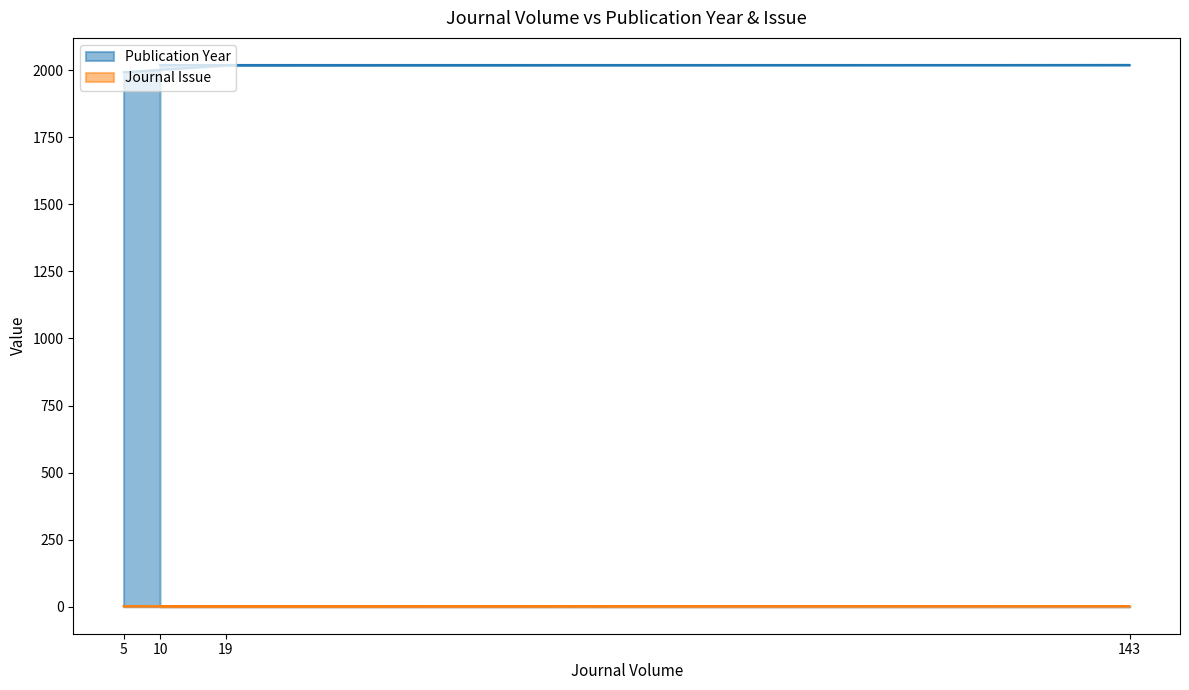

Which category has the highest value across all series?

143